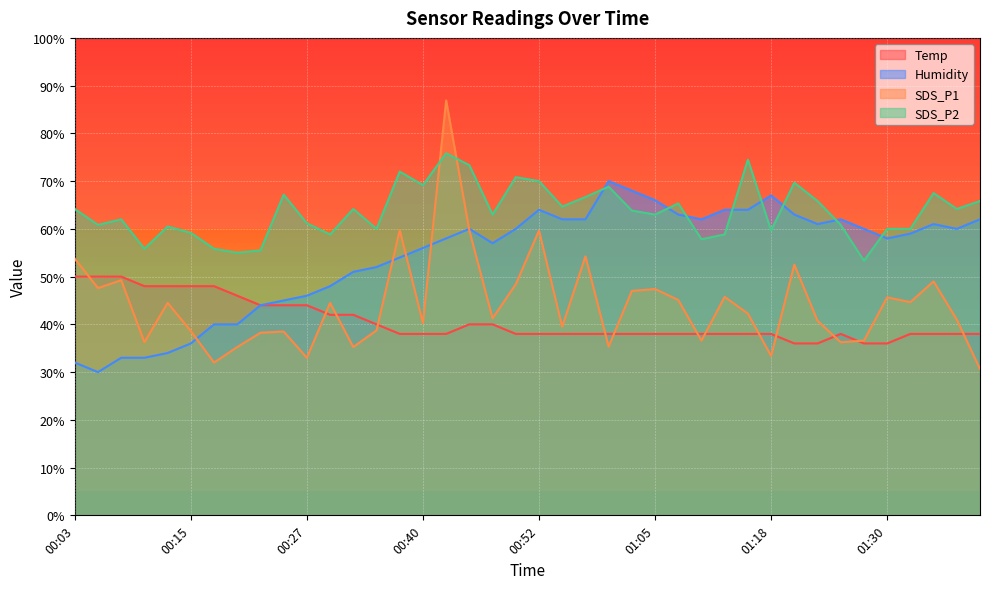

Reading left to right, list all the values displayed in this chart.

Temp: 50.0	50.0	50.0	48.0	48.0	48.0	48.0	46.0	44.0	44.0	44.0	42.0	42.0	40.0	38.0	38.0	38.0	40.0	40.0	38.0	38.0	38.0	38.0	38.0	38.0	38.0	38.0	38.0	38.0	38.0	38.0	36.0	36.0	38.0	36.0	36.0	38.0	38.0	38.0	38.0
Humidity: 32.0	30.0	33.0	33.0	34.0	36.0	40.0	40.0	44.0	45.0	46.0	48.0	51.0	52.0	54.0	56.0	58.0	60.0	57.0	60.0	64.0	62.0	62.0	70.0	68.0	66.0	63.0	62.0	64.0	64.0	67.0	63.0	61.0	62.0	60.0	58.0	59.0	61.0	60.0	62.0
SDS_P1: 53.8	47.6	49.2	36.2	44.5	38.6	32.0	35.2	38.2	38.5	33.0	44.5	35.2	38.8	59.7	40.2	86.9	59.7	41.2	48.4	59.7	39.5	54.2	35.4	47.0	47.4	45.1	36.6	45.8	42.2	33.4	52.5	40.8	36.2	36.6	45.6	44.6	49.0	41.0	30.6
SDS_P2: 64.2	60.8	62.0	55.8	60.5	59.2	55.8	55.0	55.5	67.2	61.2	58.8	64.2	60.0	72.0	69.2	75.8	73.3	63.0	70.8	70.0	64.7	66.7	68.8	63.8	63.0	65.3	57.8	58.8	74.5	59.7	69.7	65.8	60.8	53.3	60.0	60.0	67.5	64.2	65.8